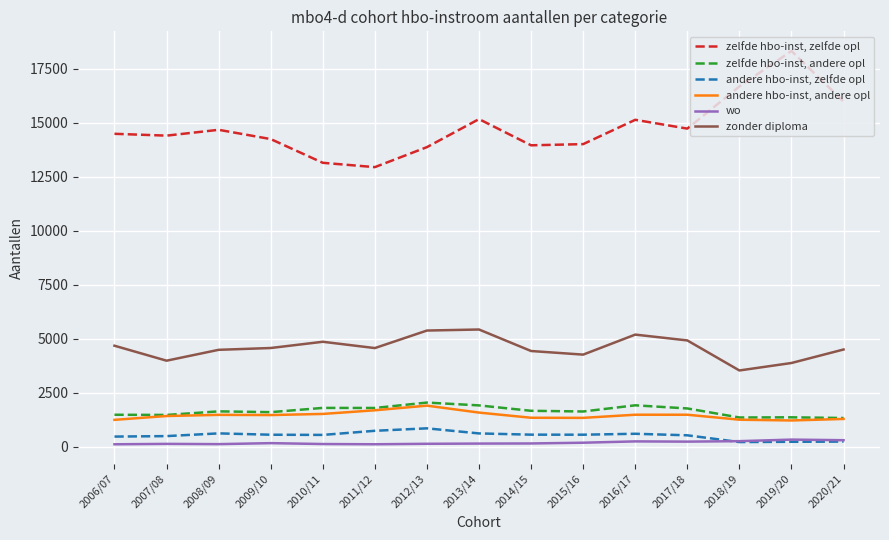

Which series has the largest total across all categories?

zelfde hbo-inst, zelfde opl